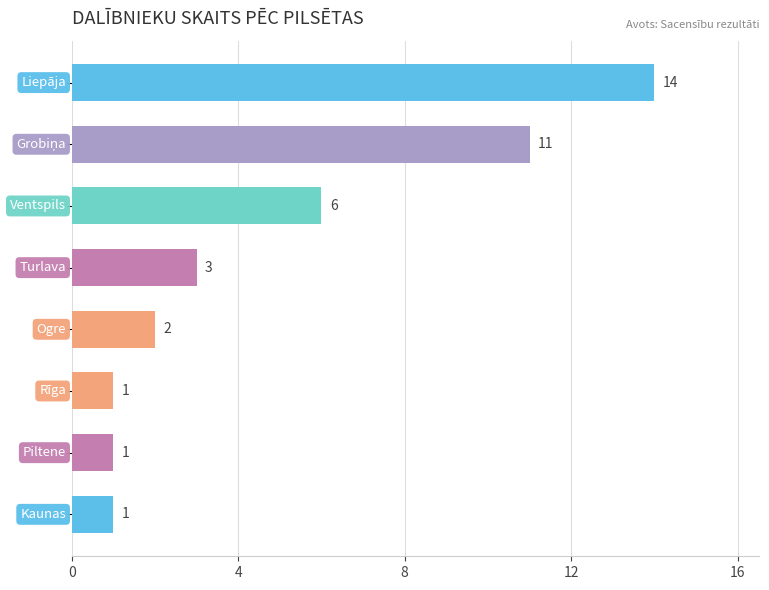

What is the sum of all values?

39